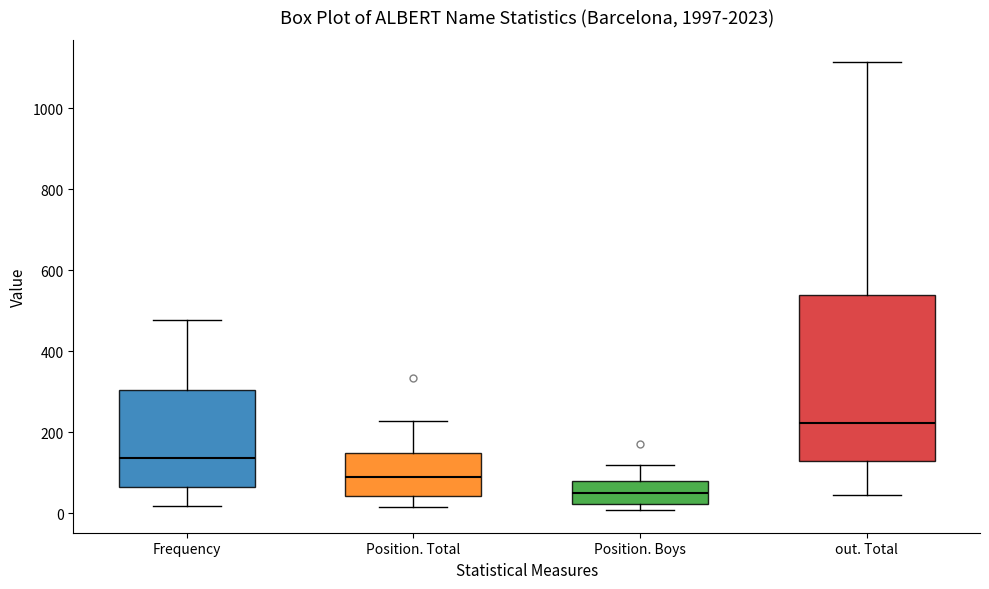

Comparing the boxes themselves (not the whiskers), which one is the tallest?

out. Total